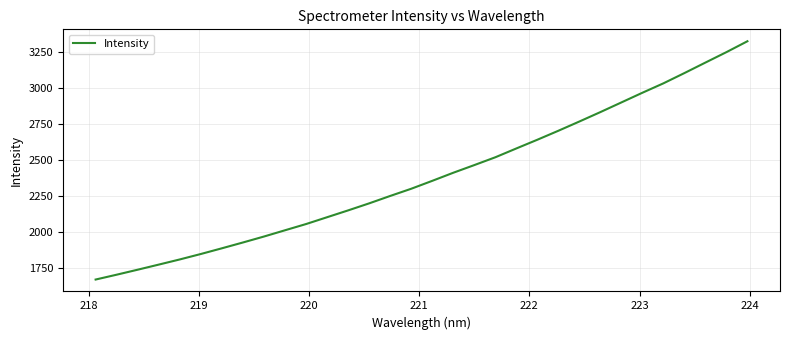

What is the average value?

2388.6